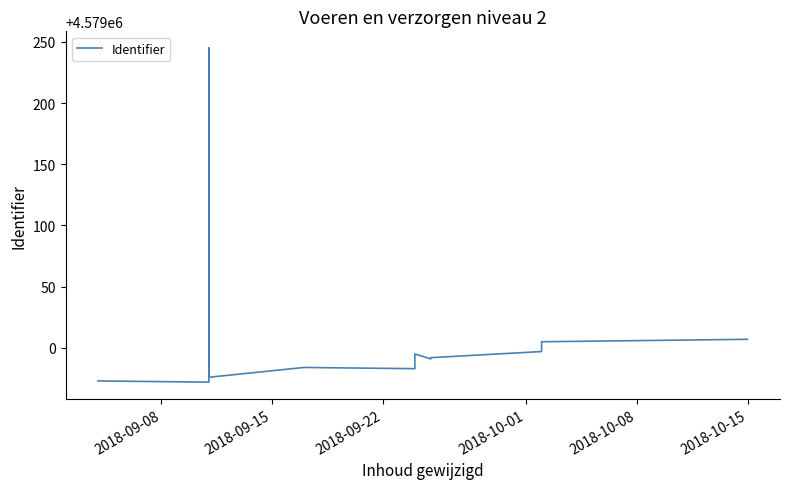

How many points are higher than both their immediate neighbors (excluding endpoints)?

3